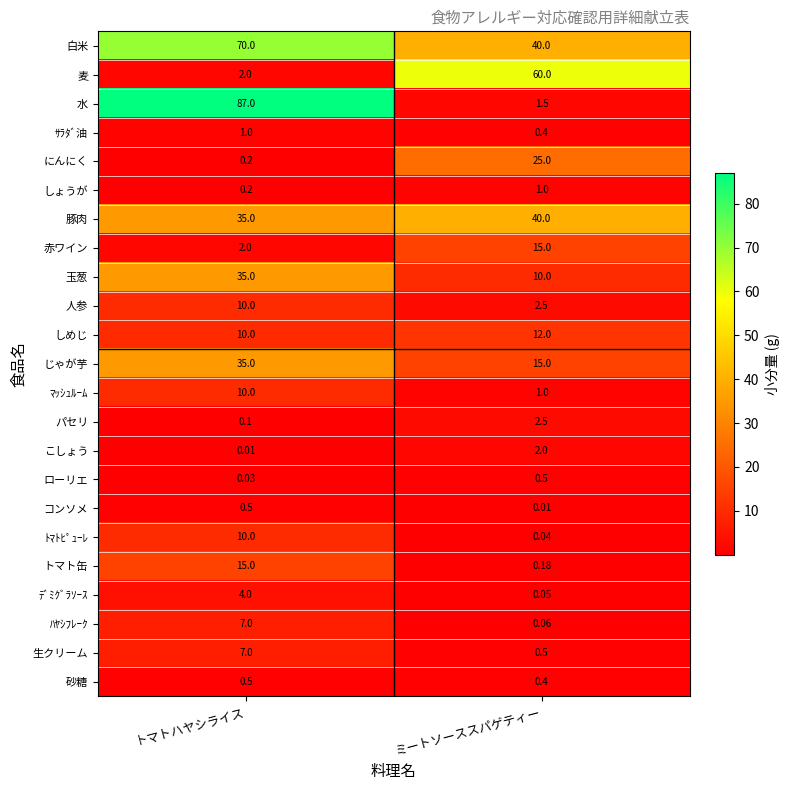

At which label is パセリ closest to 1?

トマトハヤシライス